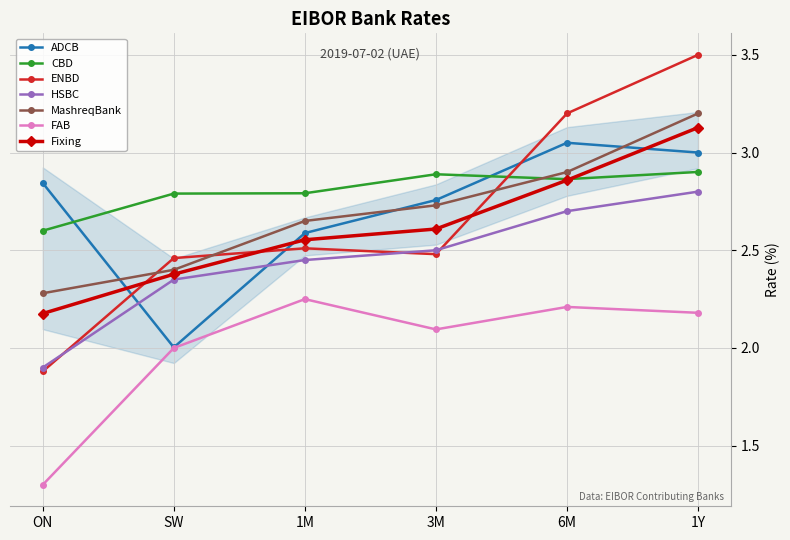

At which category does CBD reach its first local peak?

3M